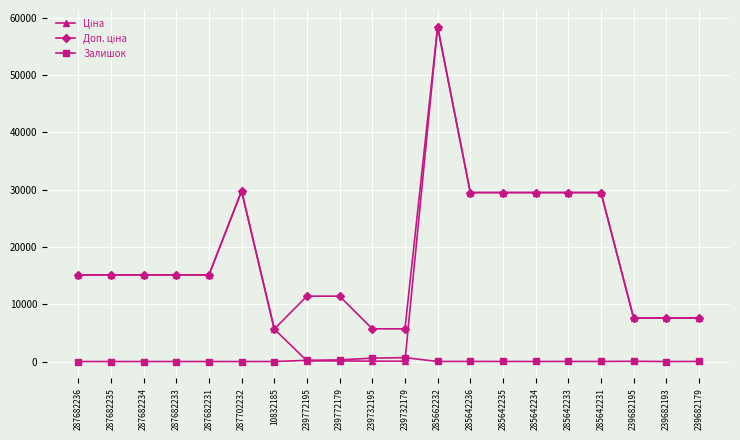

At which category does the chart reach its peak across all series?

285662232